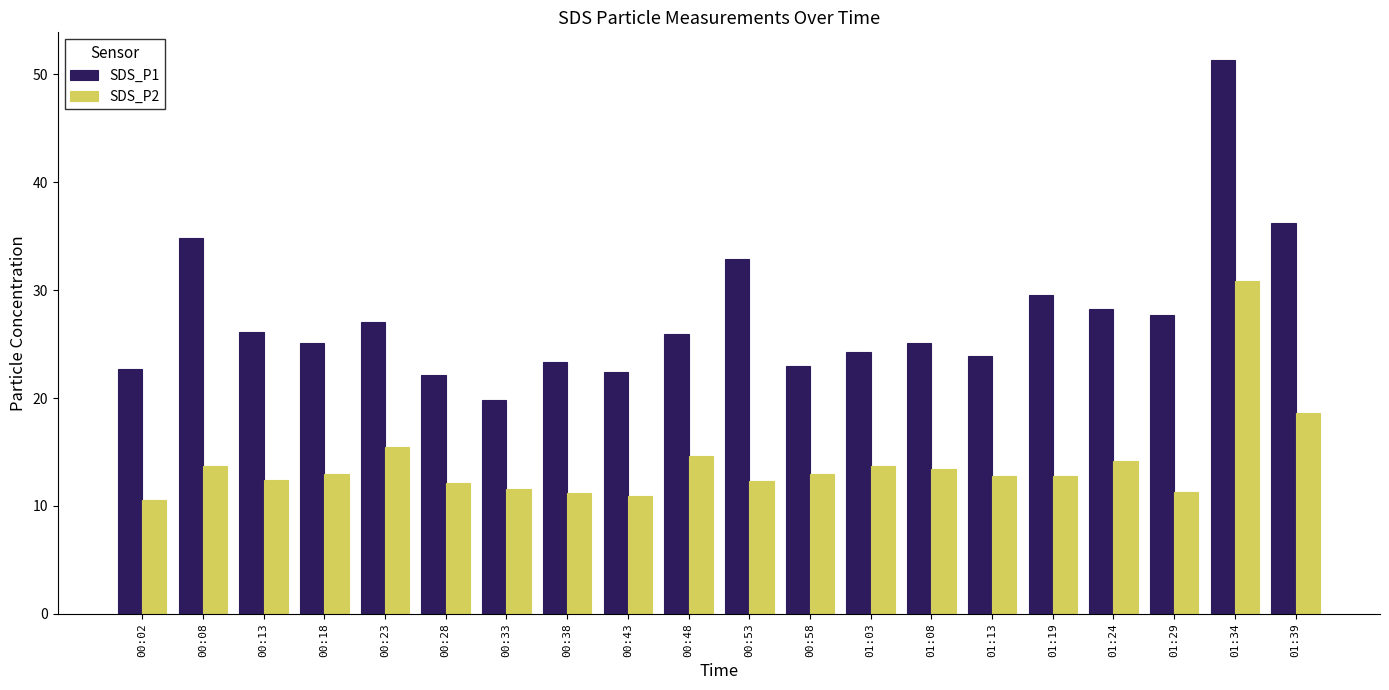

What is the difference between the highest and lowest values at 00:58?

10.0